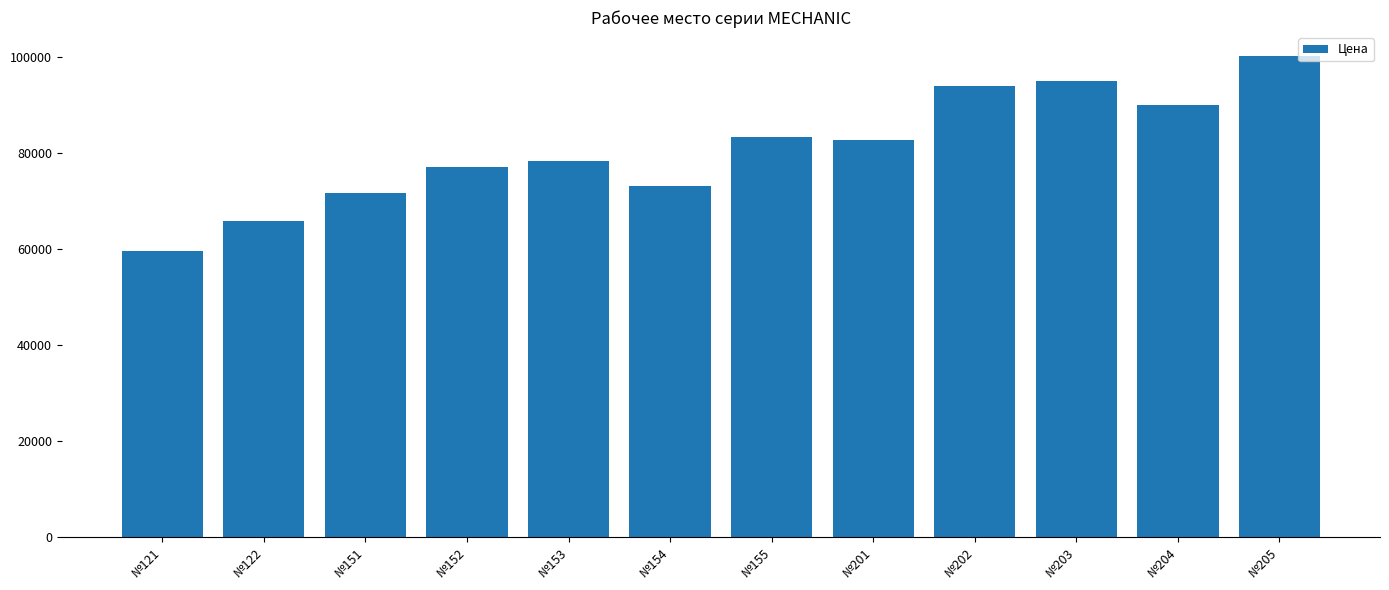

What value does the data have at №122?

65711